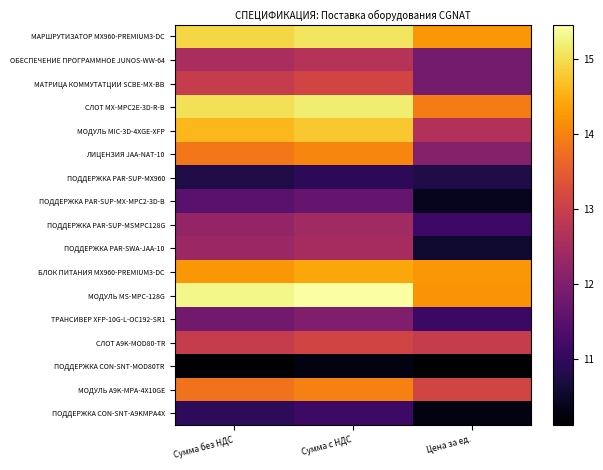

At which category does the chart reach its minimum across all series?

Сумма без НДС